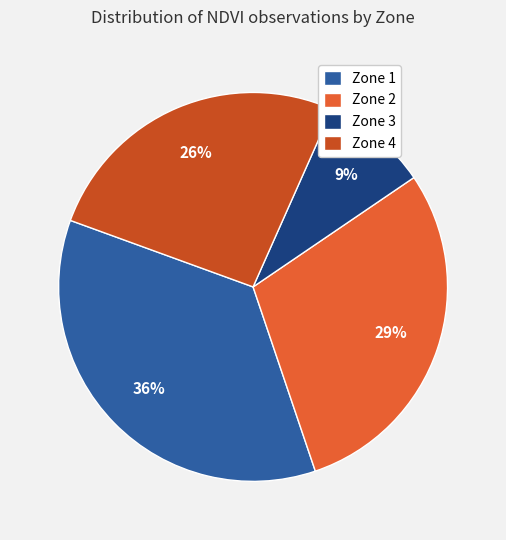

Is the sum of Zone 1 and Zone 4 greater than half?

Yes